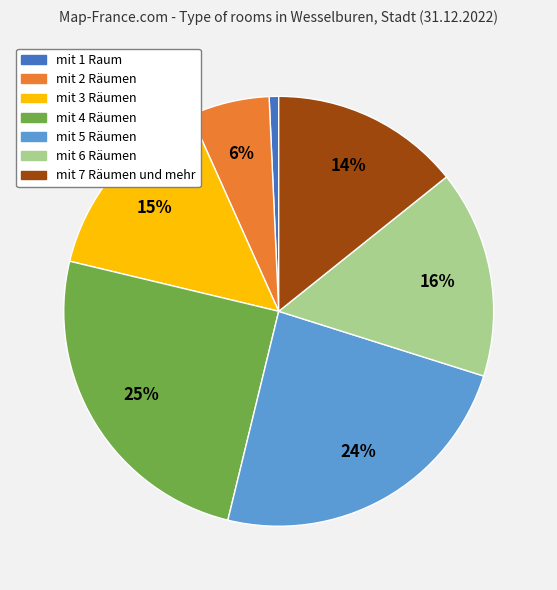

Is the sum of mit 4 Räumen and mit 5 Räumen greater than half?

No